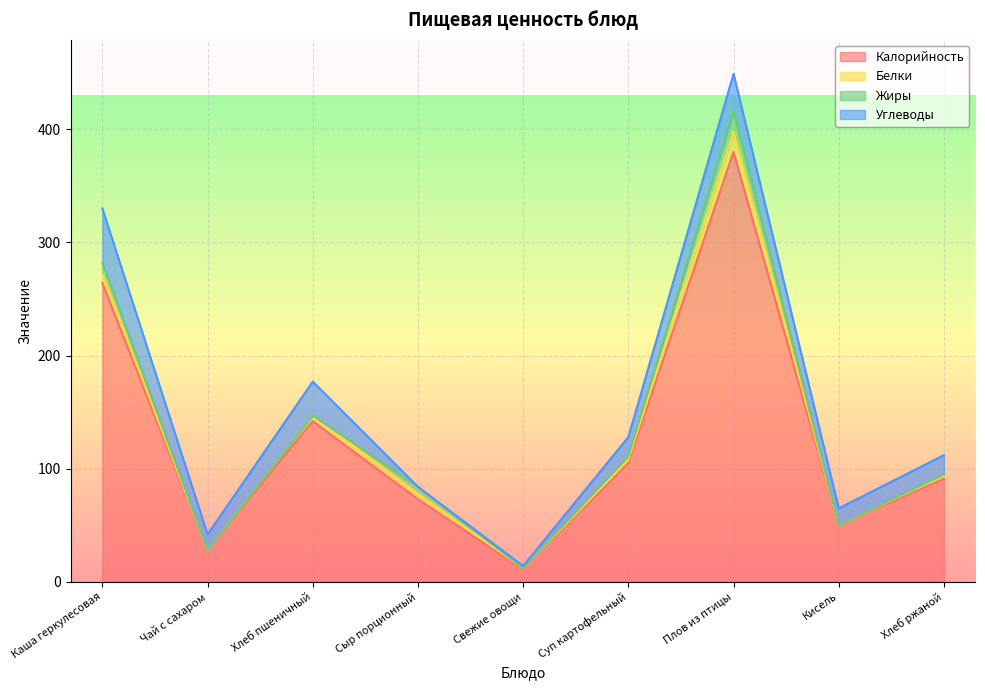

What are all the series names shown in the legend?

Калорийность, Белки, Жиры, Углеводы